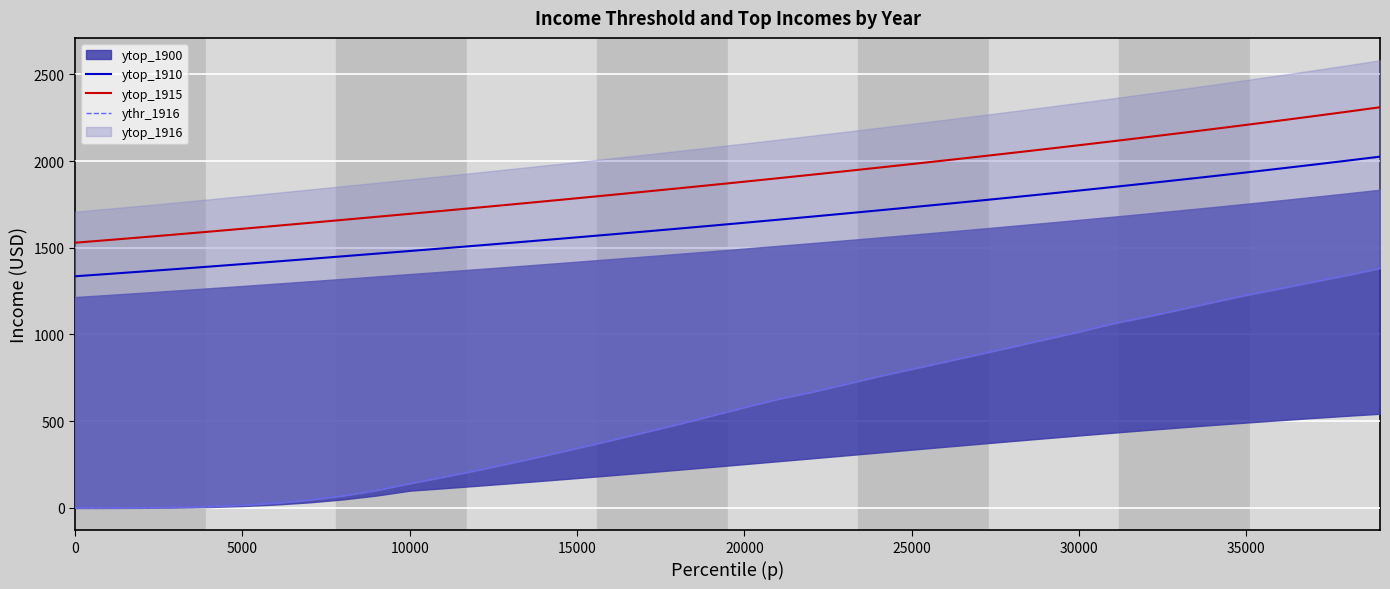

What is the minimum value for ytop_1910?

1335.6